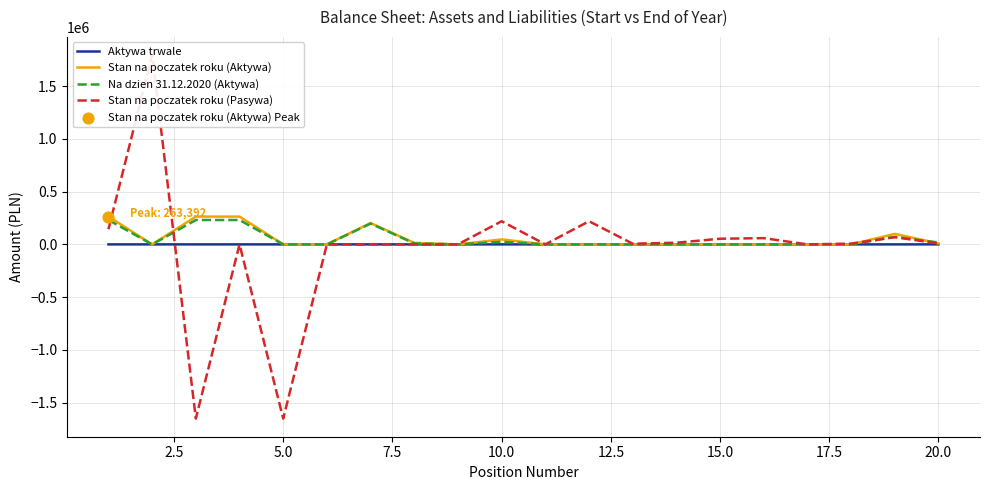

Is the value of Na dzien 31.12.2020 (Aktywa) at 10 greater than the value of Stan na poczatek roku (Aktywa) at 12?

No